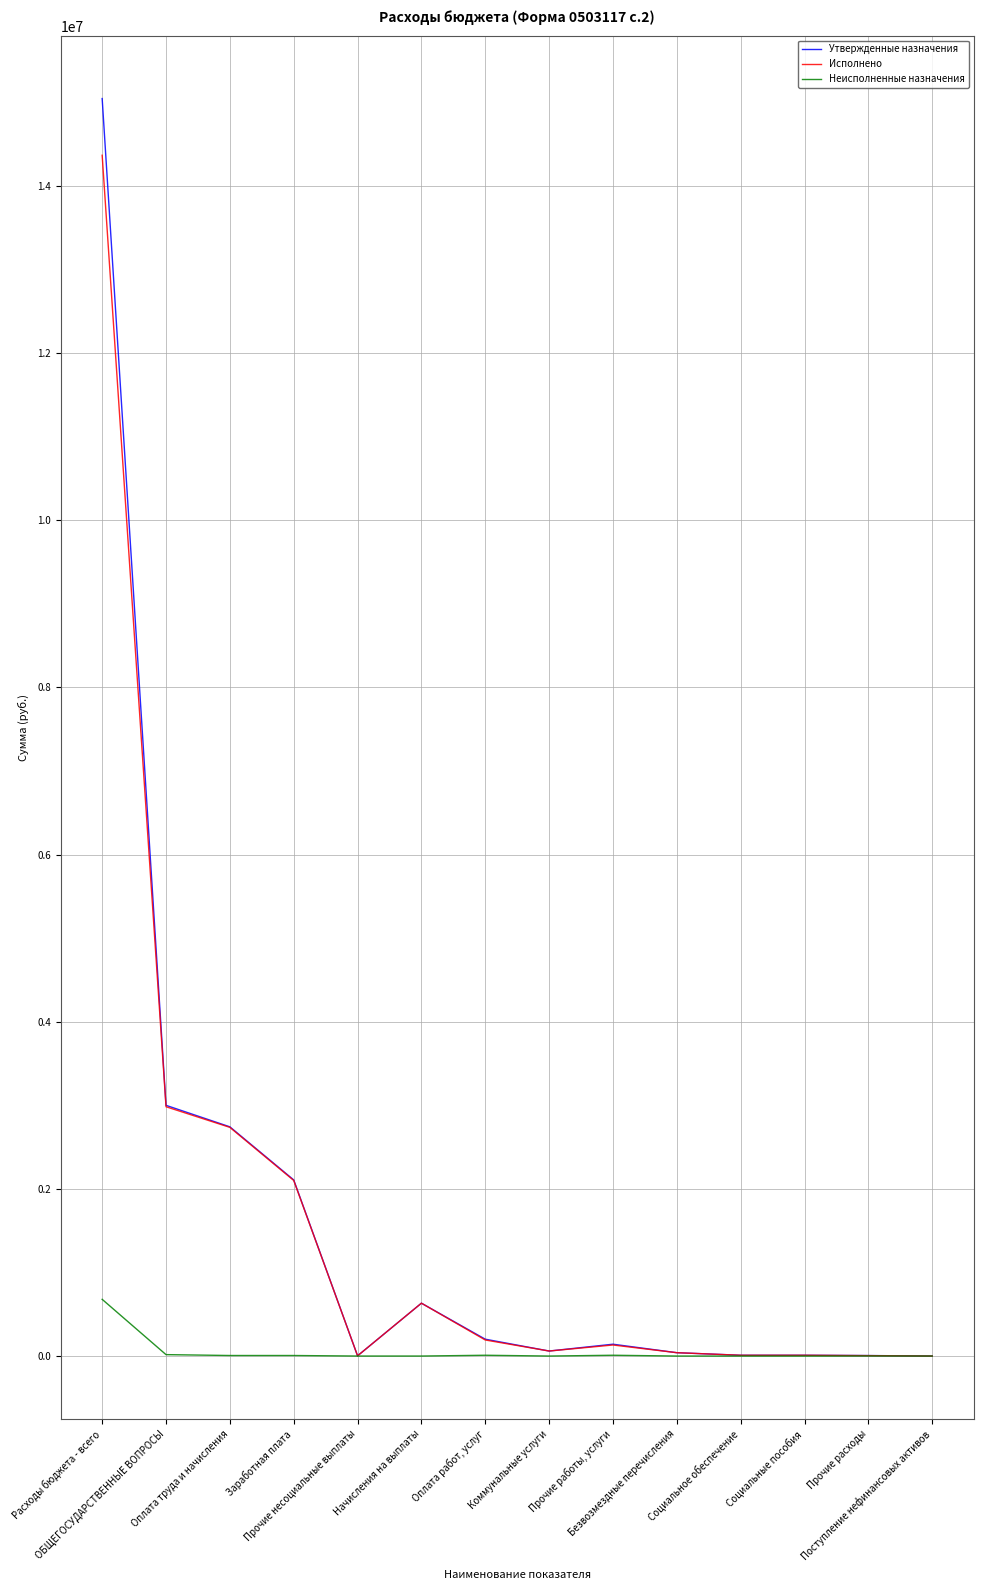

Which series has the widest spread of values?

Утвержденные назначения